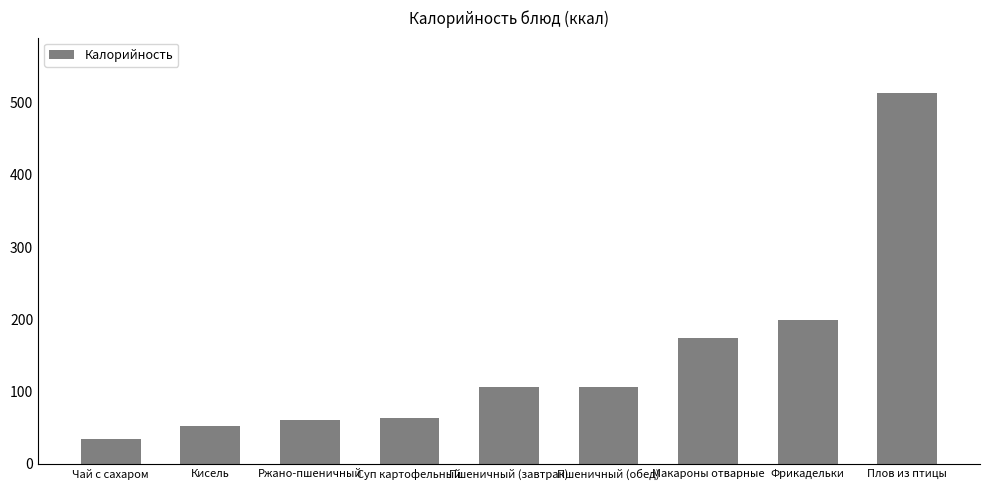

Reading left to right, transcribe all the data shown in this chart.

Чай с сахаром=35.0	Кисель=52.6	Ржано-пшеничный=60.3	Суп картофельный=62.8	Пшеничный (завтрак)=106.8	Пшеничный (обед)=106.8	Макароны отварные=173.8	Фрикадельки=198.6	Плов из птицы=512.8